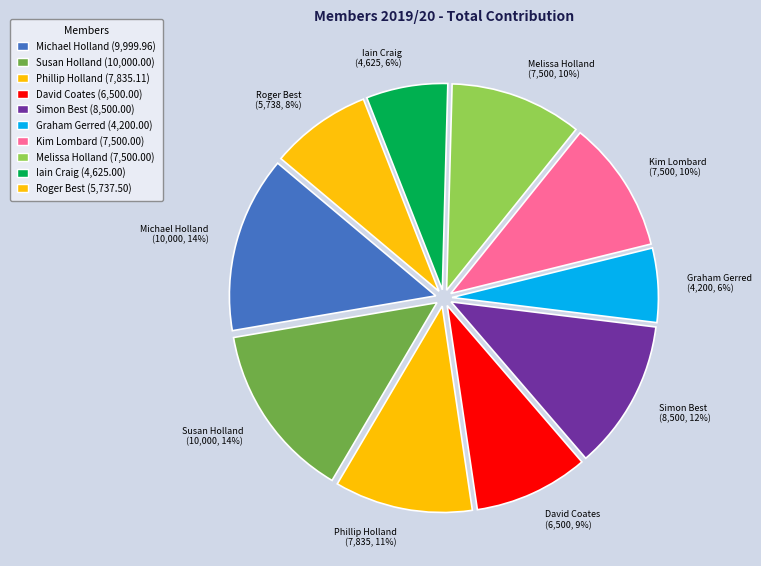

True or false: Melissa Holland accounts for 2% of the total.

False